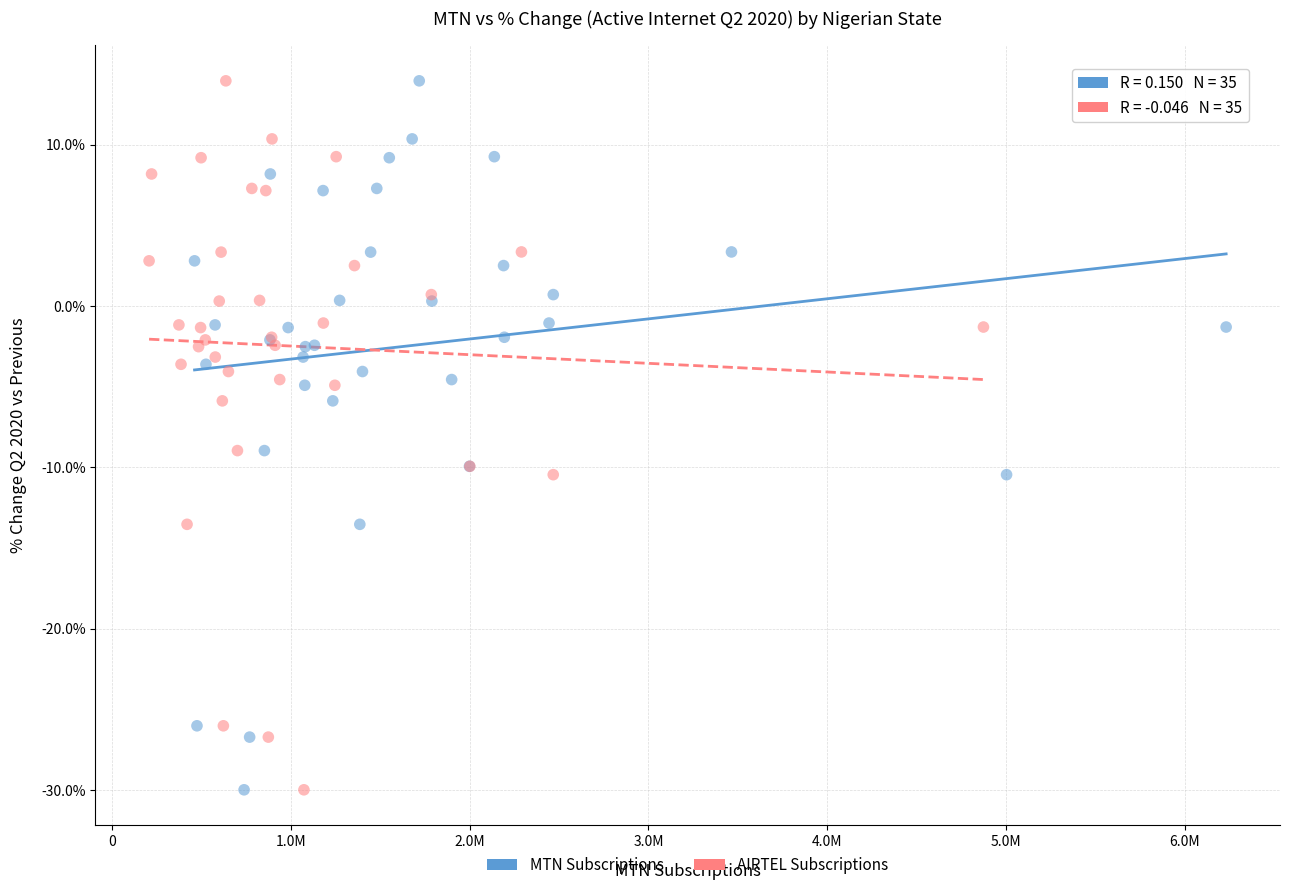

What are all the series names shown in the legend?

MTN Subscriptions, AIRTEL Subscriptions